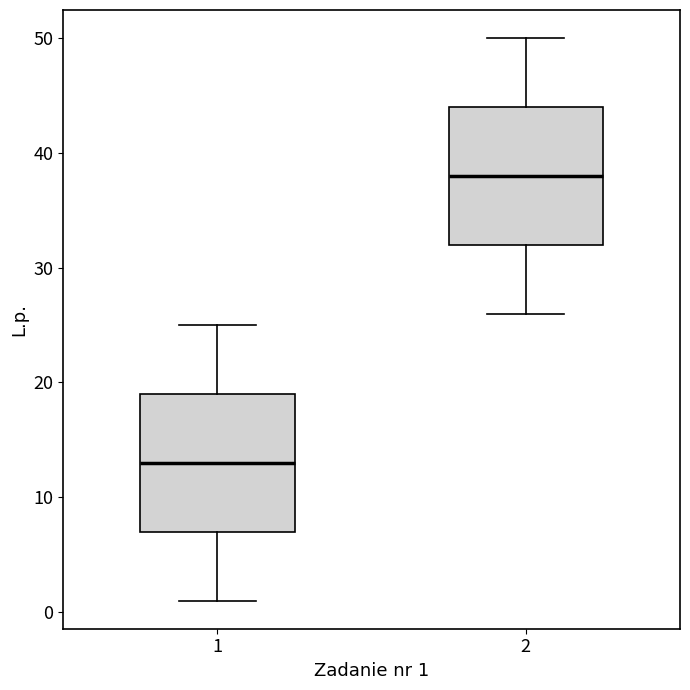

Reading left to right, transcribe this box plot: for each box, give where its median line is, the range the box spans, and where its two whiskers end, as read against the y-axis. The values are not printed on the chart, so give them approximately, as read against the axis.

1: median 13, box 7 to 19, whiskers 1 to 25
2: median 38, box 32 to 44, whiskers 26 to 50